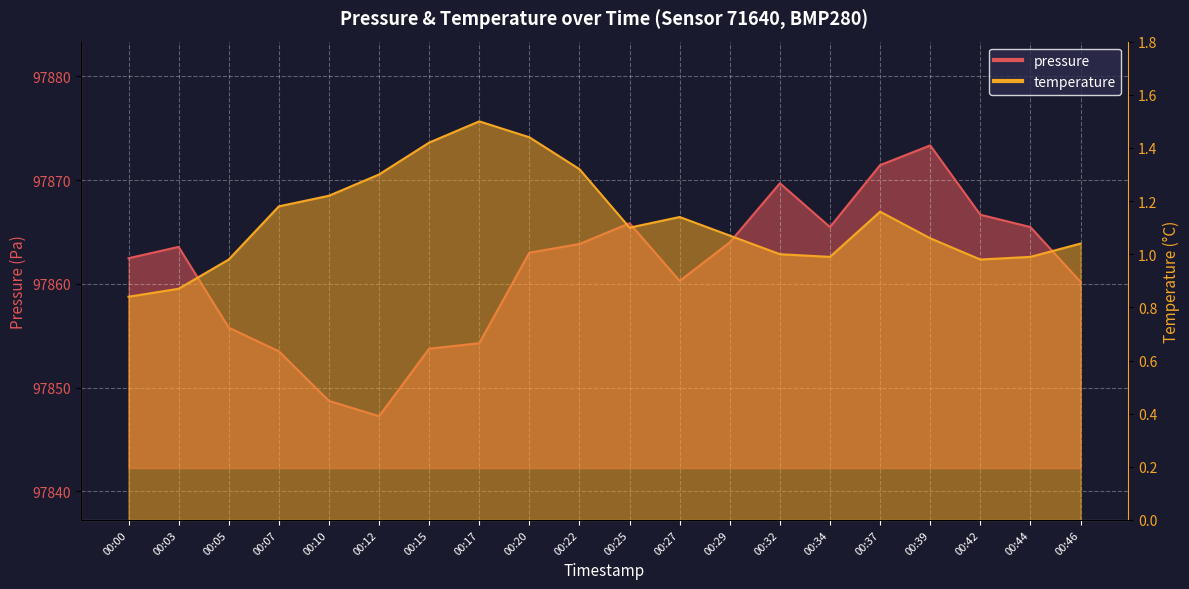

True or false: pressure and temperature intersect in this chart.

False